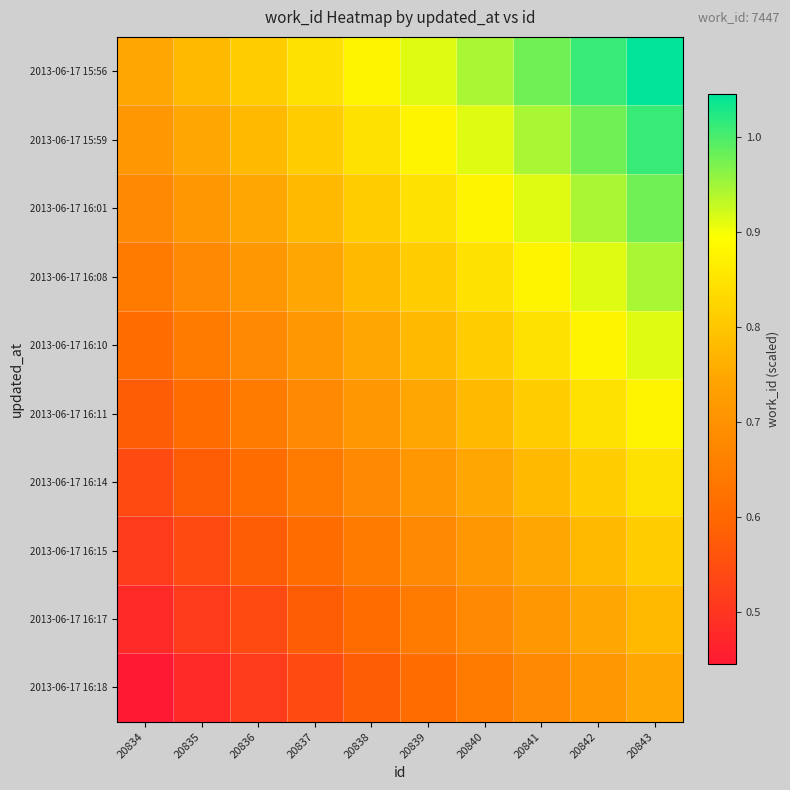

What is the spread (max minus min) of values at 20835?

0.3